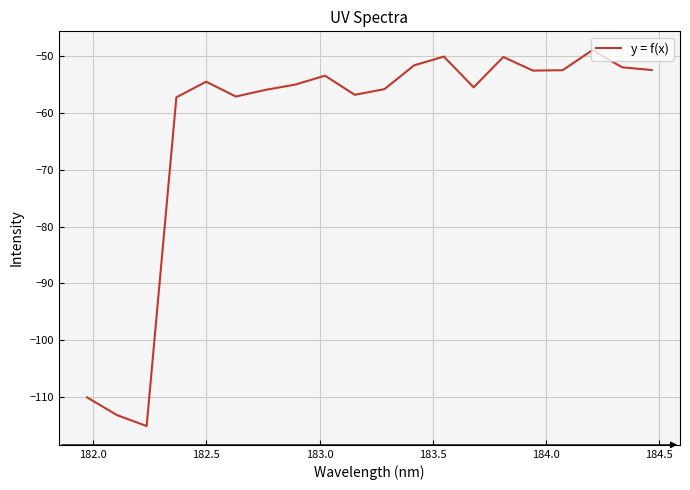

What is the minimum value shown in the chart?

-115.1